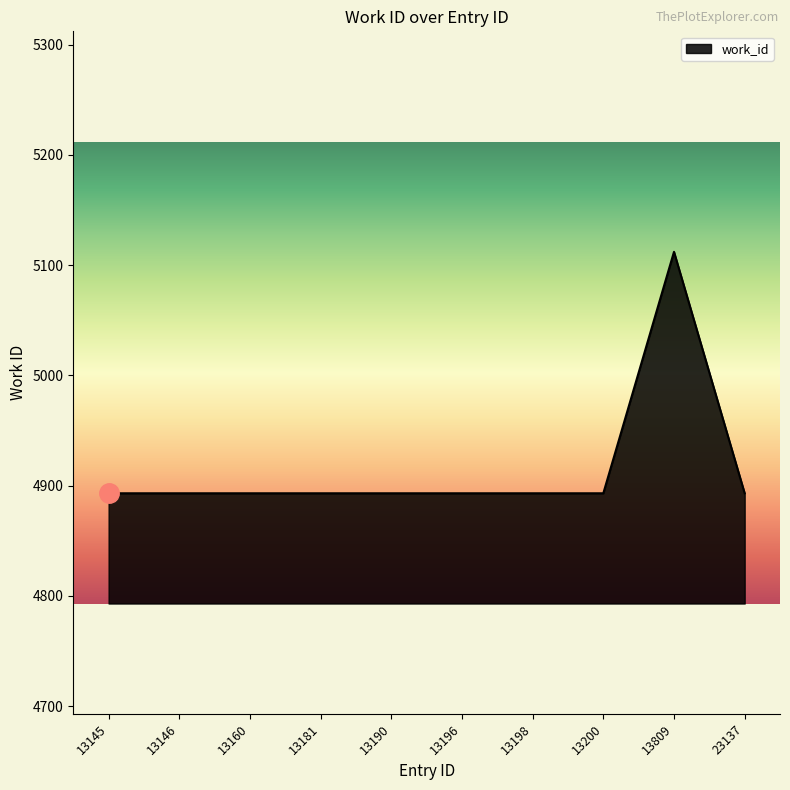

What is the maximum value shown in the chart?

5112